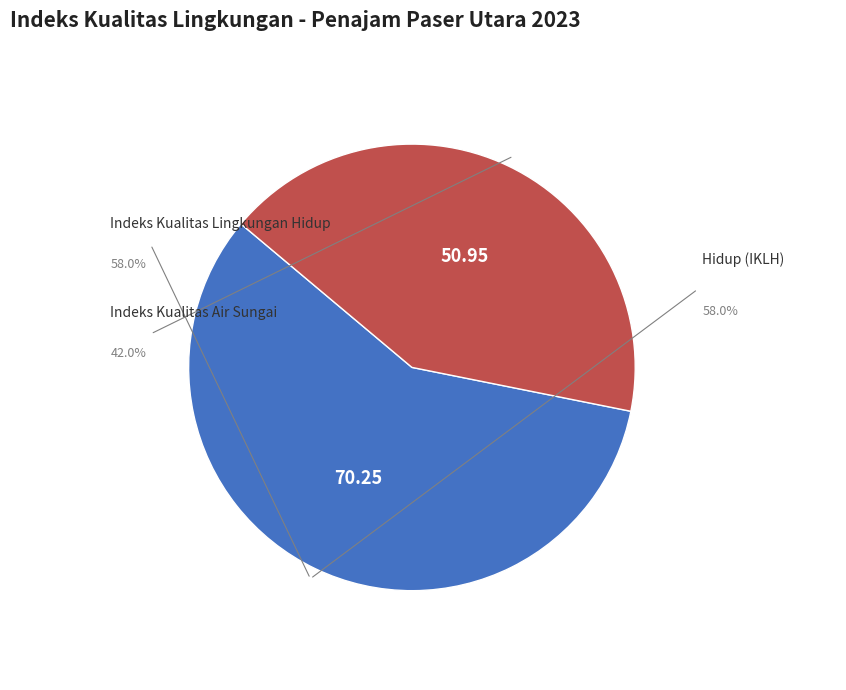

Which category has the biggest portion of the pie?

Indeks Kualitas Lingkungan Hidup